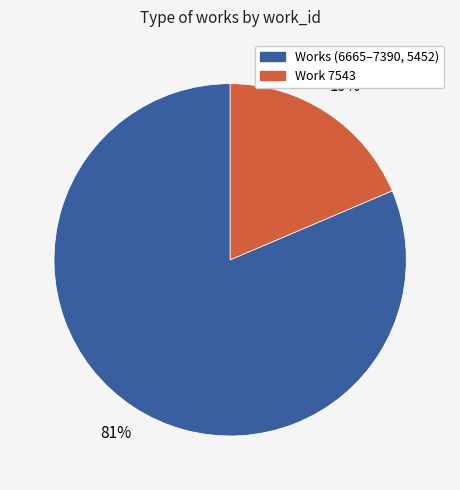

True or false: Work 7543 accounts for 19% of the total.

True